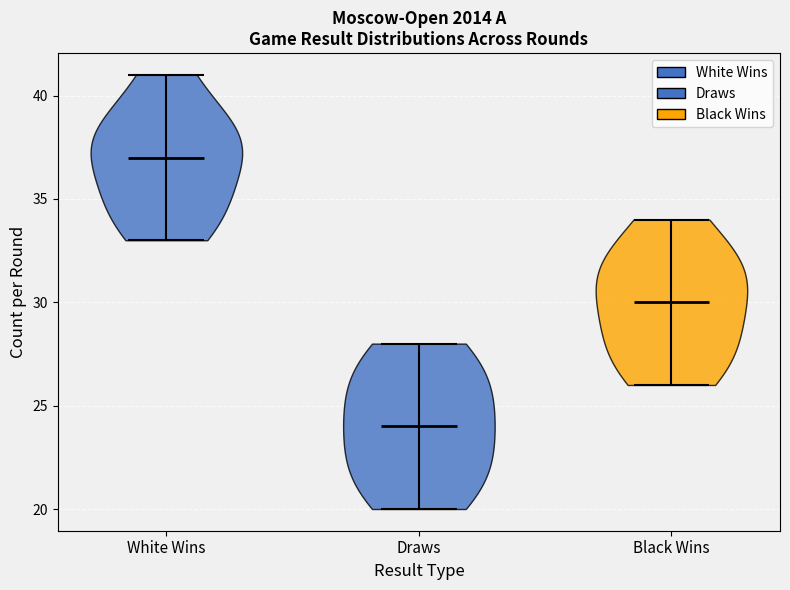

Reading left to right, read every violin against the y-axis: where its median line is, and the lowest and highest points it reaches. The values are not printed on the chart, so give them approximately, as read against the axis.

White Wins: median line 37, lowest point 33, highest point 41
Draws: median line 24, lowest point 20, highest point 28
Black Wins: median line 30, lowest point 26, highest point 34